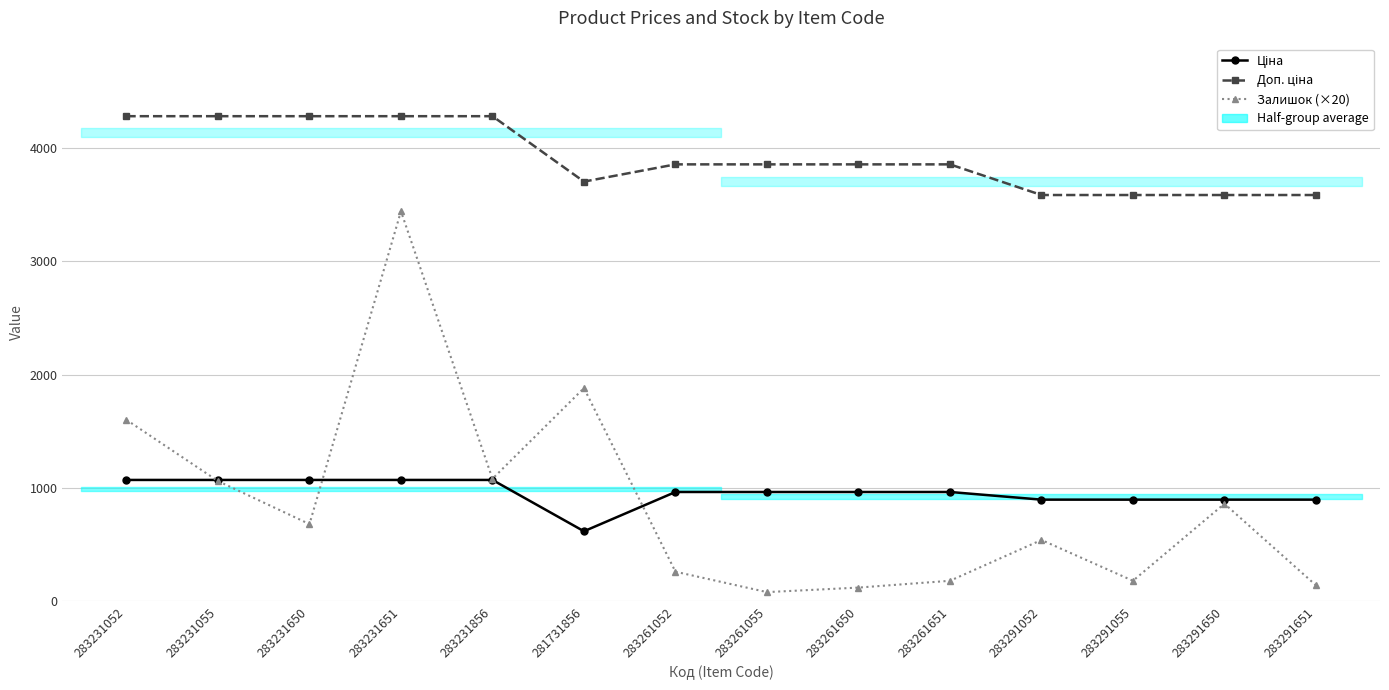

What is the sum of the Залишок (×20) values at 283261052 and 283261651?

440.0